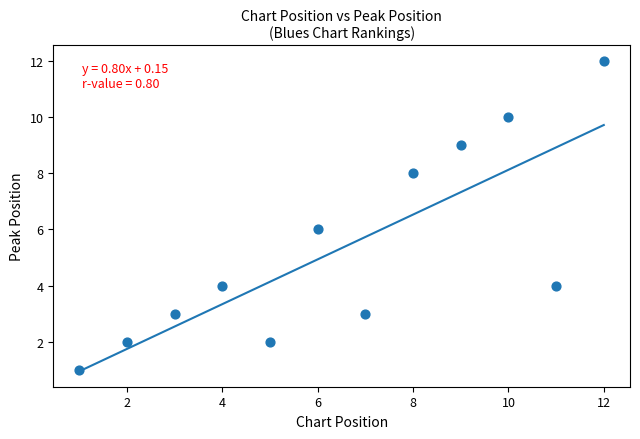

What is the range of Y values (max minus min)?

11